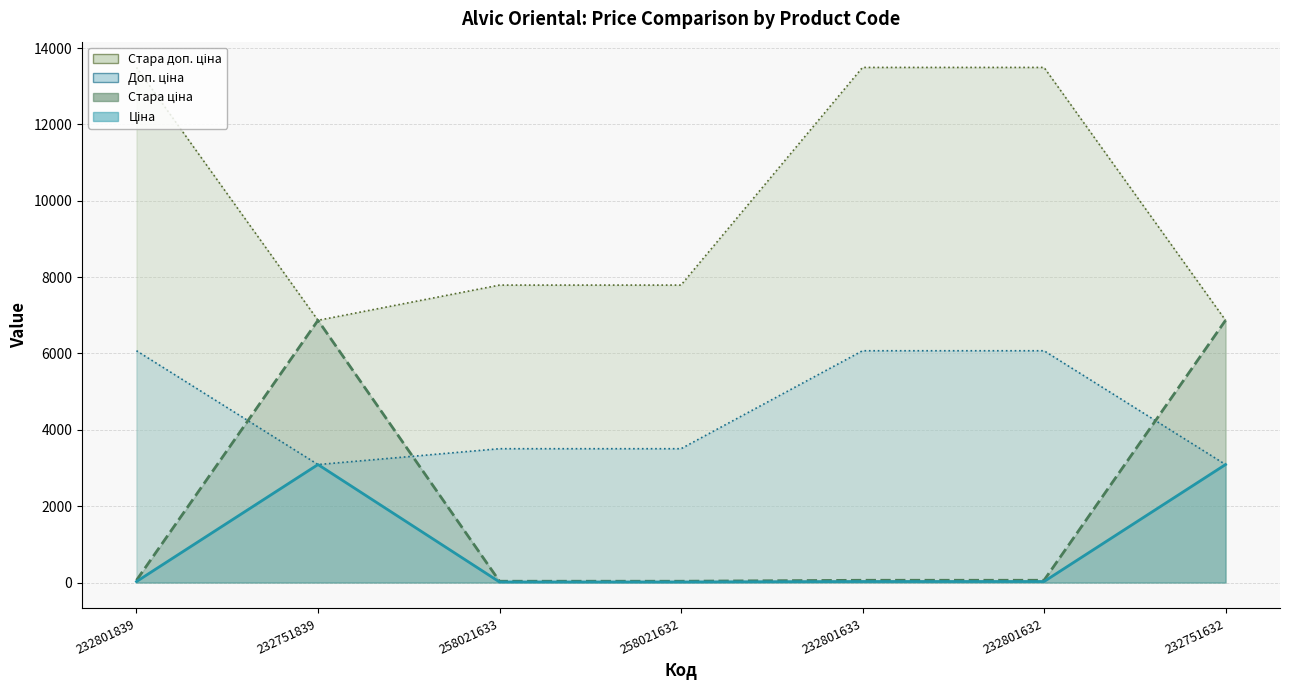

Which has a higher value, 258021632 or 232801632?

232801632